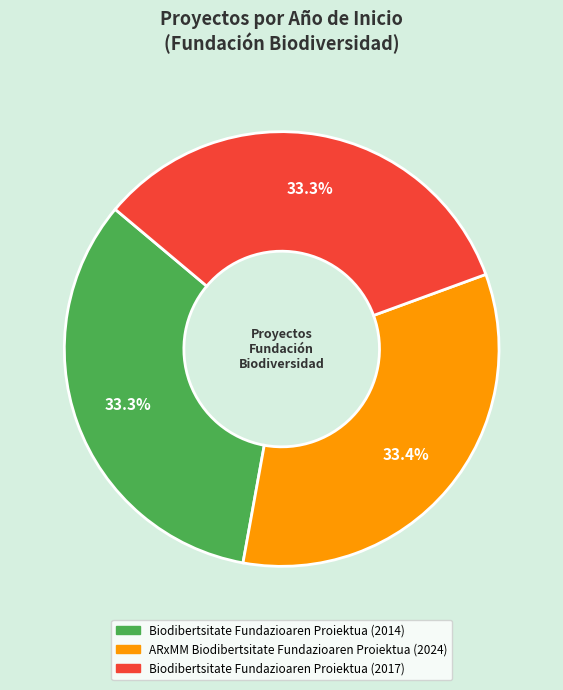

What is the ratio of the value at Biodibertsitate Fundazioaren Proiektua (2017) to the value at Biodibertsitate Fundazioaren Proiektua (2014)?

1.0